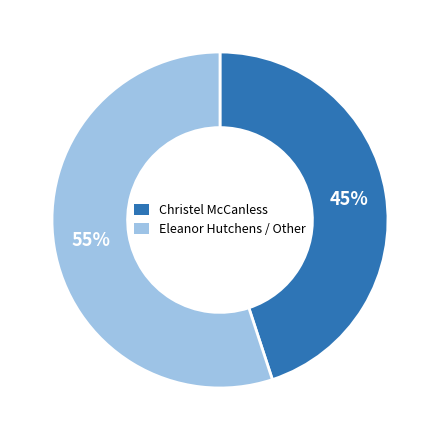

Is there any slice that represents more than half of the pie?

Yes